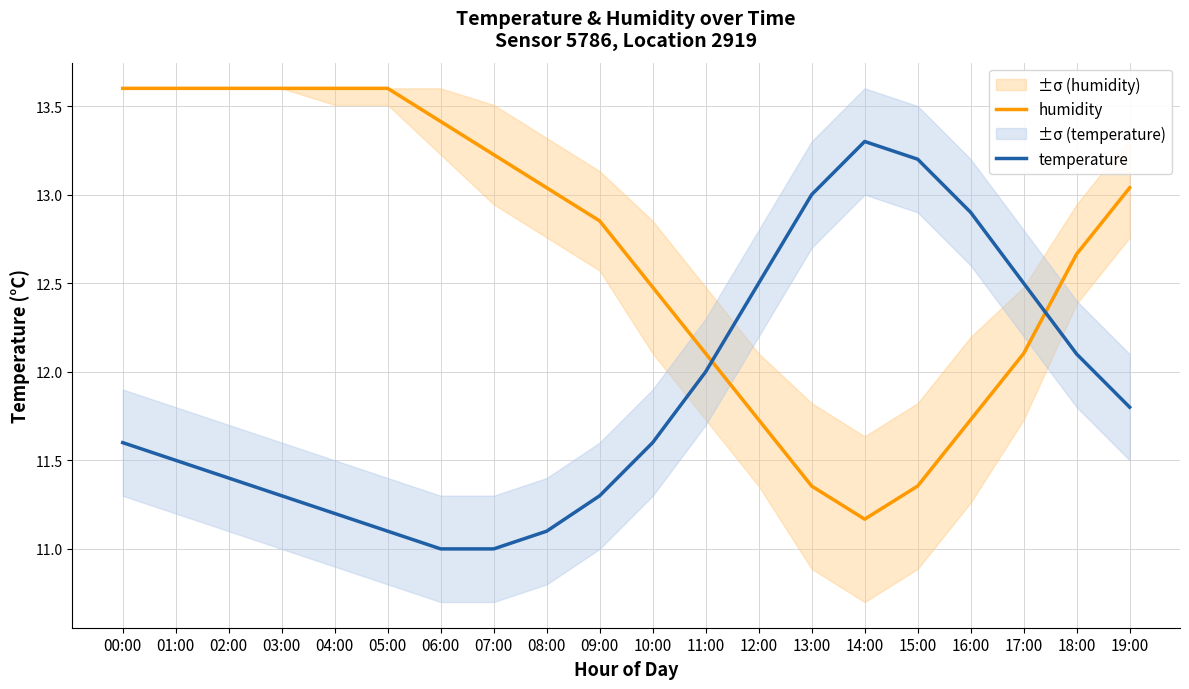

Is it true that temperature equals 13.2 at 15:00?

True